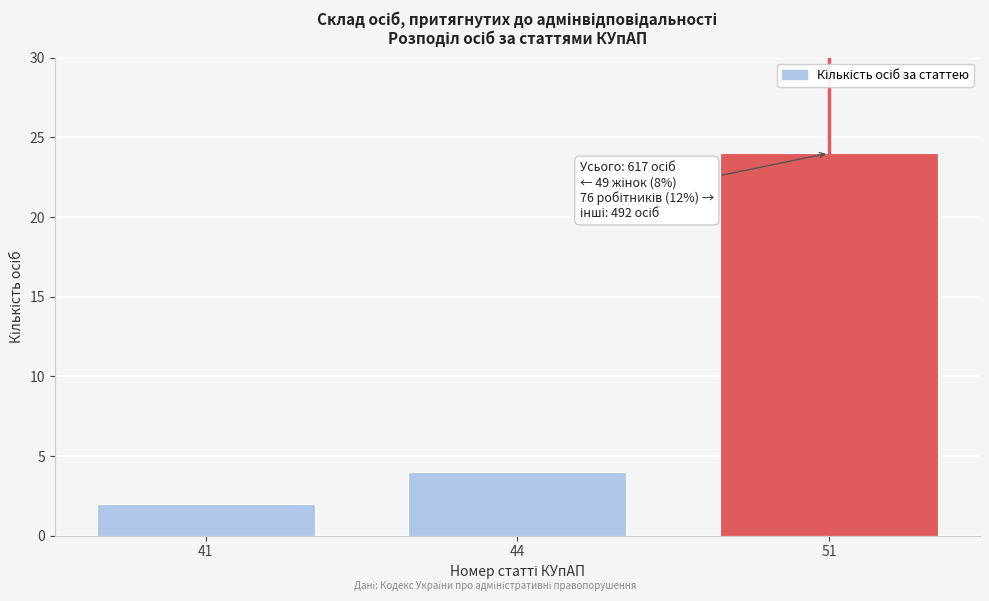

Reading right to left, what are all the values shown in this chart?

51=24	44=4	41=2